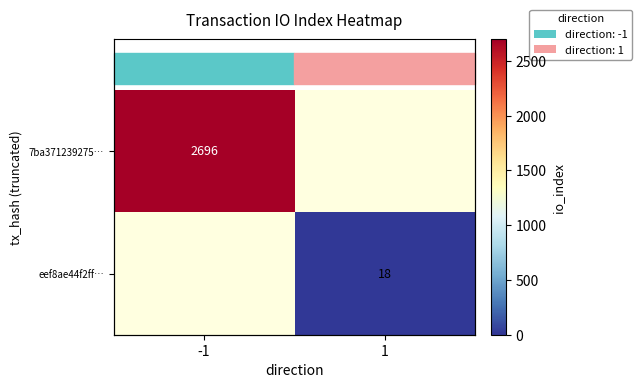

How many categories are shown in the chart?

2